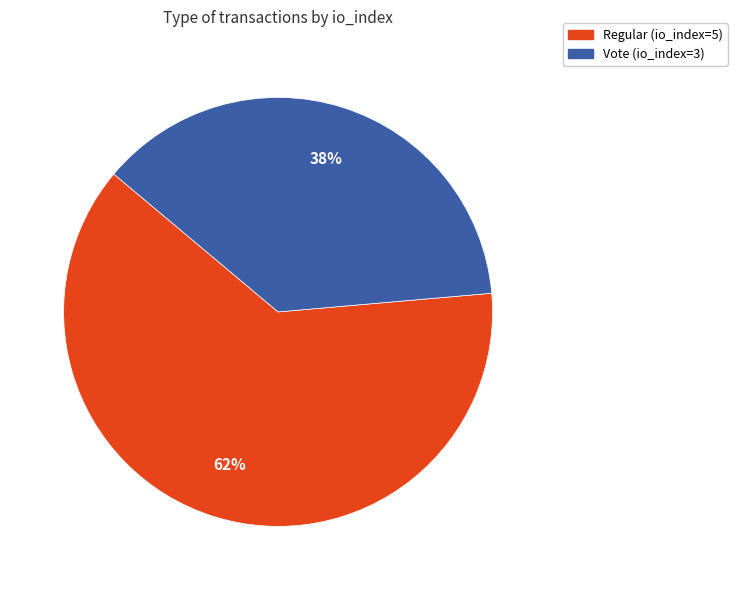

Count the number of slices in the pie.

2